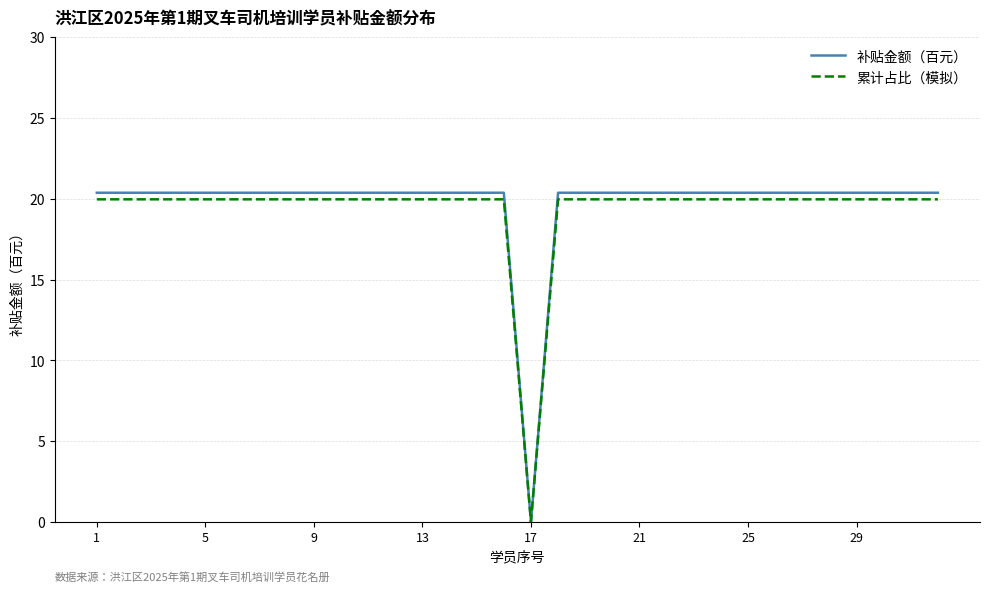

Reading left to right, what are all the values shown in this chart?

补贴金额（百元）: 20.4	20.4	20.4	20.4	20.4	20.4	20.4	20.4	20.4	20.4	20.4	20.4	20.4	20.4	20.4	20.4	0.0	20.4	20.4	20.4	20.4	20.4	20.4	20.4	20.4	20.4	20.4	20.4	20.4	20.4	20.4	20.4
累计占比（模拟）: 20.0	20.0	20.0	20.0	20.0	20.0	20.0	20.0	20.0	20.0	20.0	20.0	20.0	20.0	20.0	20.0	0.0	20.0	20.0	20.0	20.0	20.0	20.0	20.0	20.0	20.0	20.0	20.0	20.0	20.0	20.0	20.0